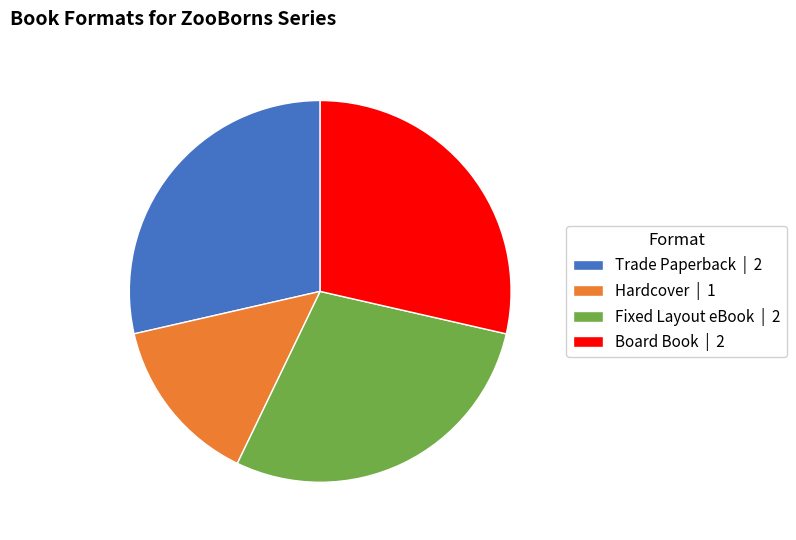

True or false: Hardcover | 1 accounts for 14% of the total.

True